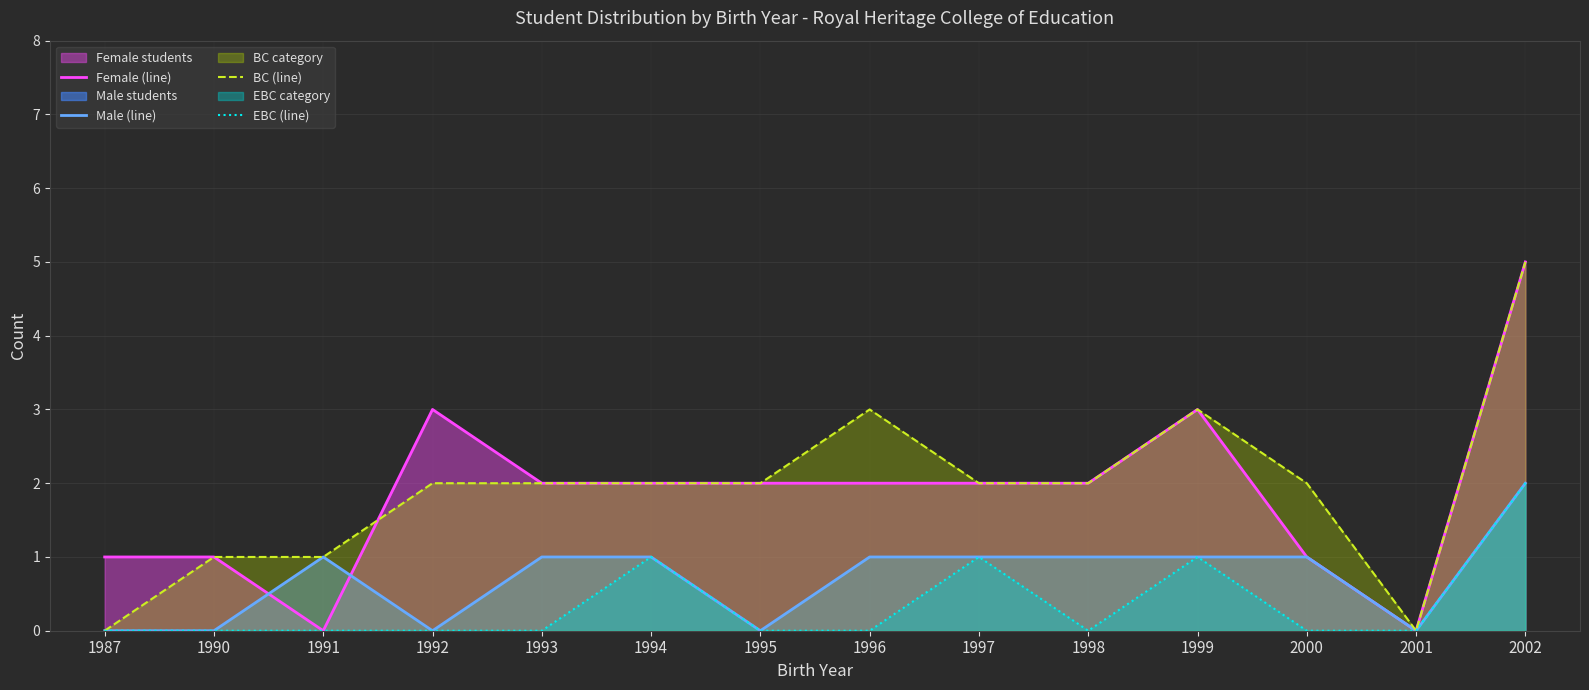

At 1992, list the series in order from smallest to largest.

Male (line), EBC (line), BC (line), Female (line)